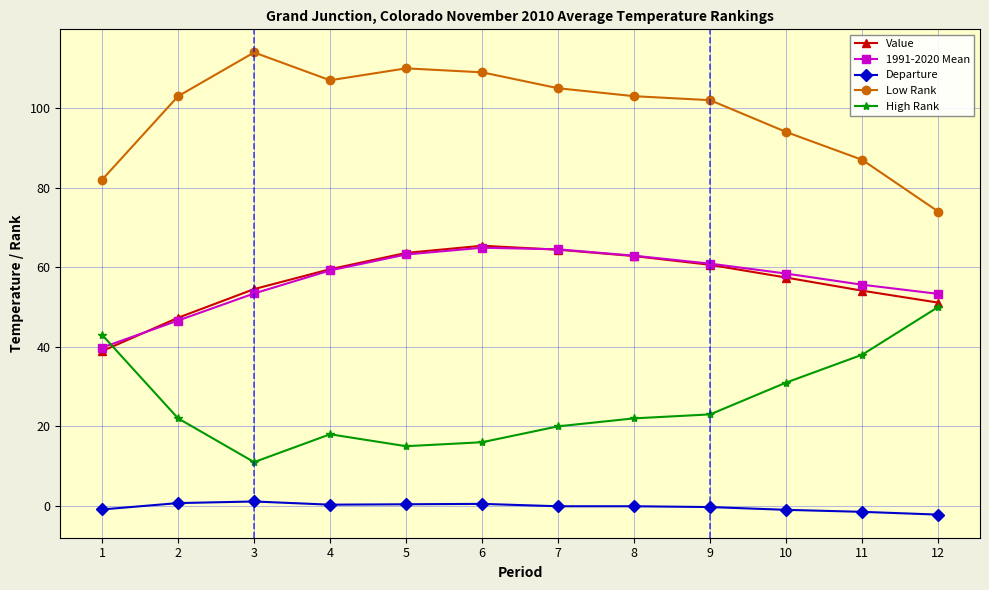

Read the Value value at 12.

51.1